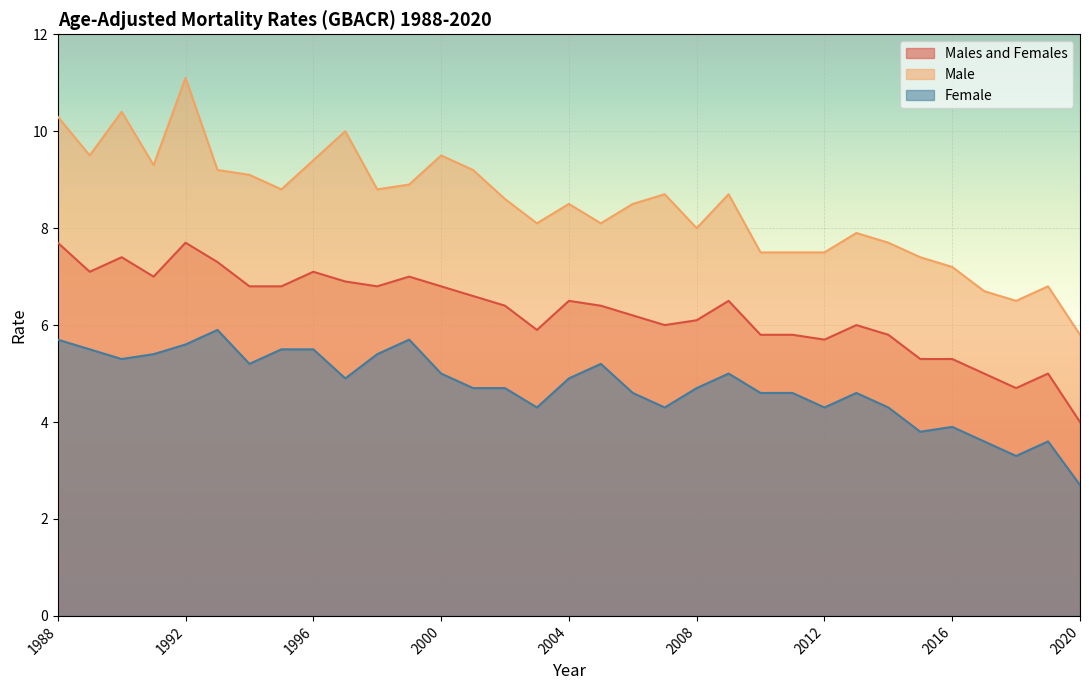

Where is Female nearest to the value 4?

2016